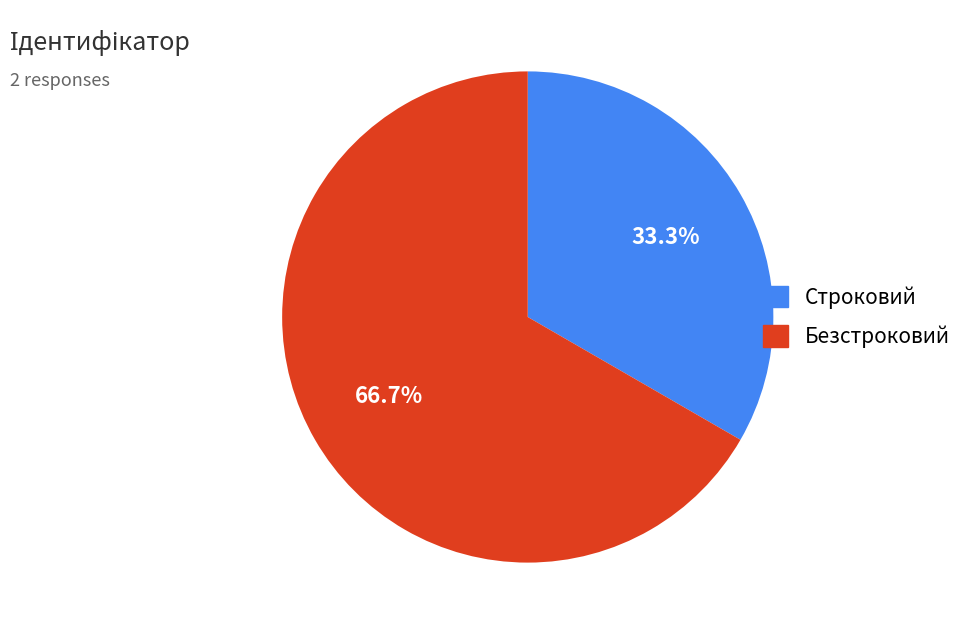

To the nearest percent, what portion does Строковий represent?

33%